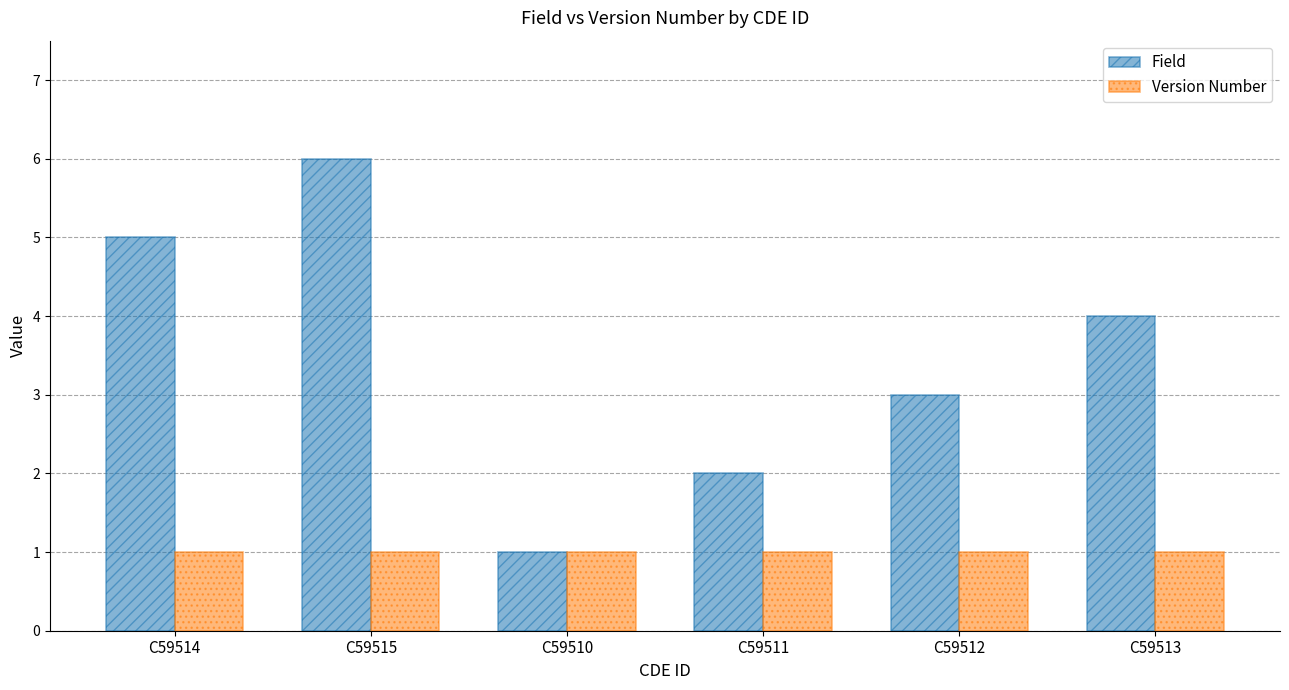

Rank the categories by Field value from lowest to highest.

C59510, C59511, C59512, C59513, C59514, C59515